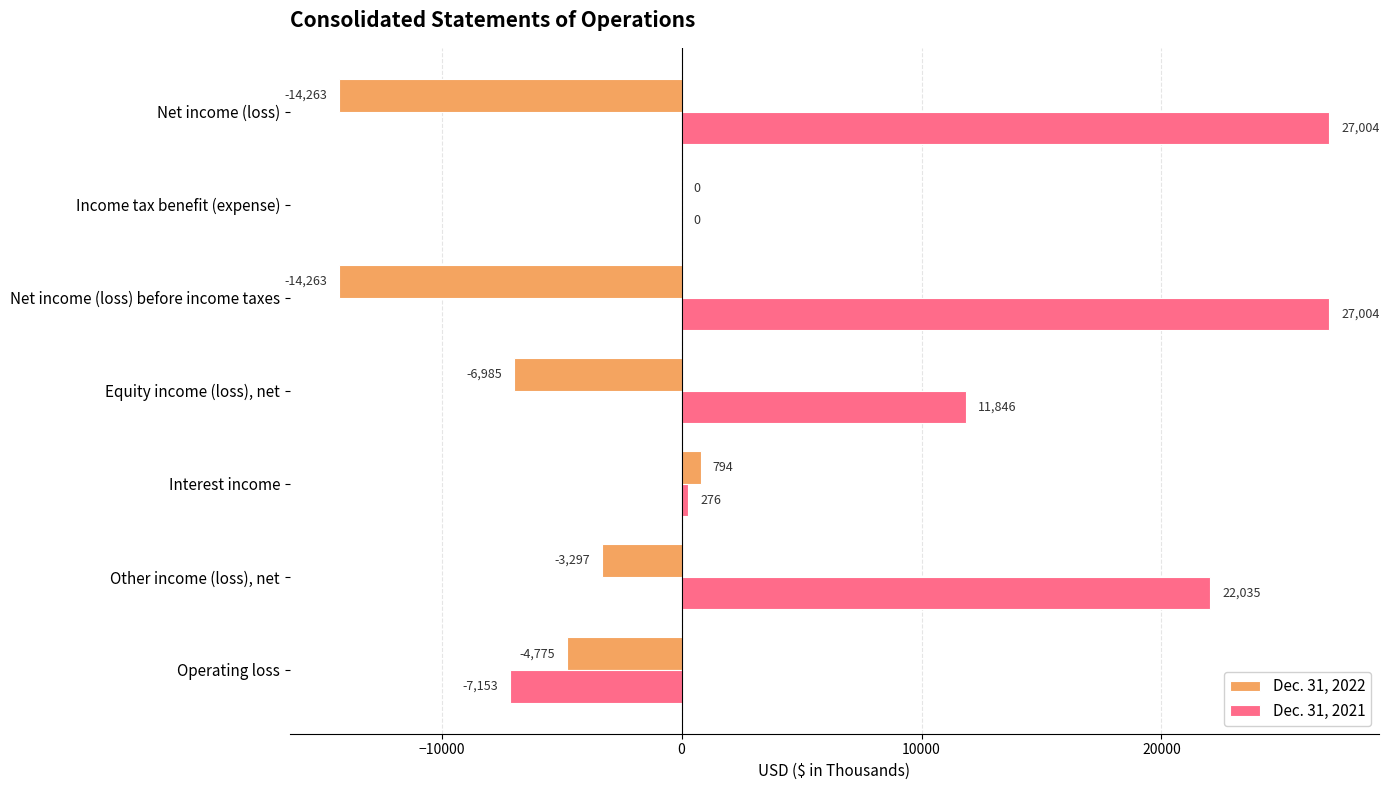

What is the sum of all Dec. 31, 2021 values?

81012